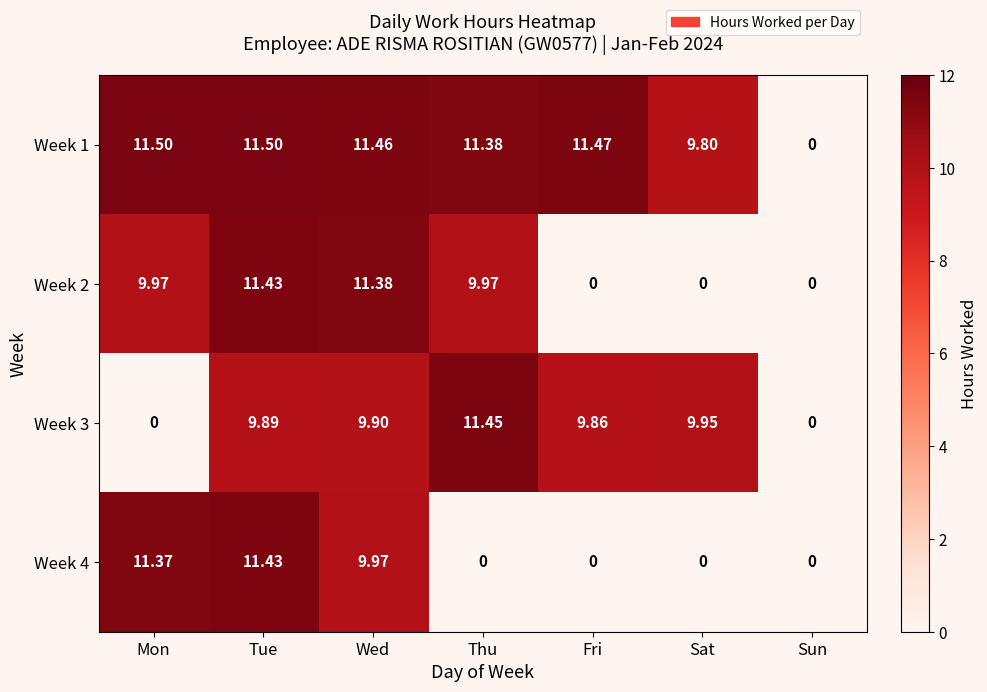

At which label does Week 2 reach its peak?

Tue